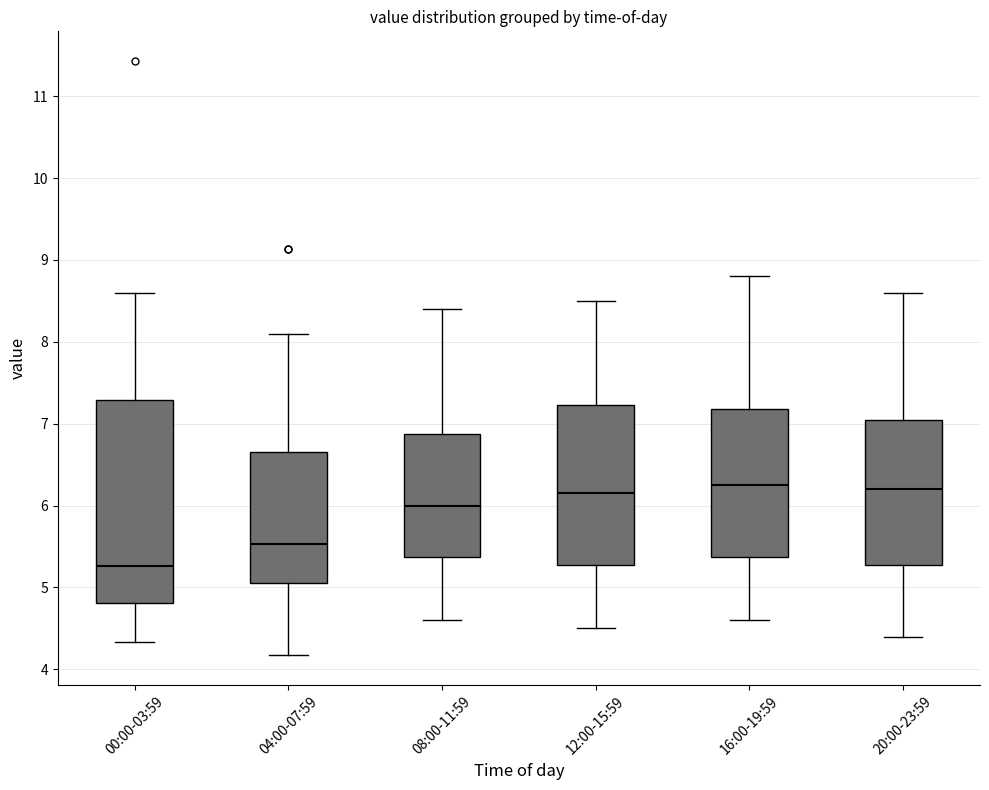

Reading left to right, transcribe this box plot: for each box, give where its median line is, the range the box spans, and where its two whiskers end, as read against the y-axis. The values are not printed on the chart, so give them approximately, as read against the axis.

00:00-03:59: median 5.3, box 4.8 to 7.3, whiskers 4.3 to 8.6
04:00-07:59: median 5.5, box 5.1 to 6.7, whiskers 4.2 to 8.1
08:00-11:59: median 6.0, box 5.4 to 6.9, whiskers 4.6 to 8.4
12:00-15:59: median 6.2, box 5.3 to 7.2, whiskers 4.5 to 8.5
16:00-19:59: median 6.3, box 5.4 to 7.2, whiskers 4.6 to 8.8
20:00-23:59: median 6.2, box 5.3 to 7.1, whiskers 4.4 to 8.6